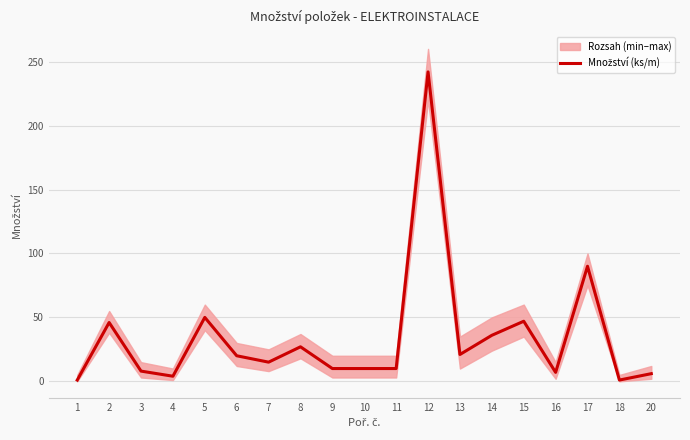

Is it true that the value at 16 is 10?

False